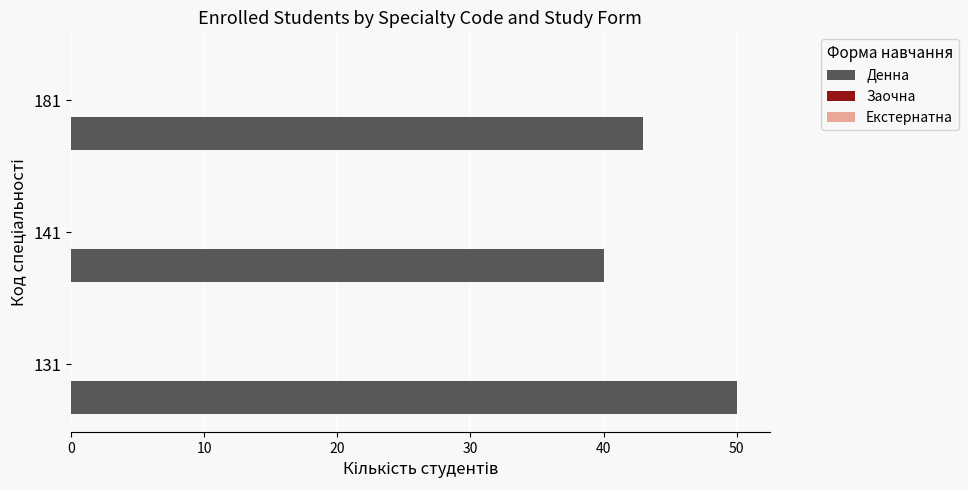

True or false: the data shows 43 at 181.

True